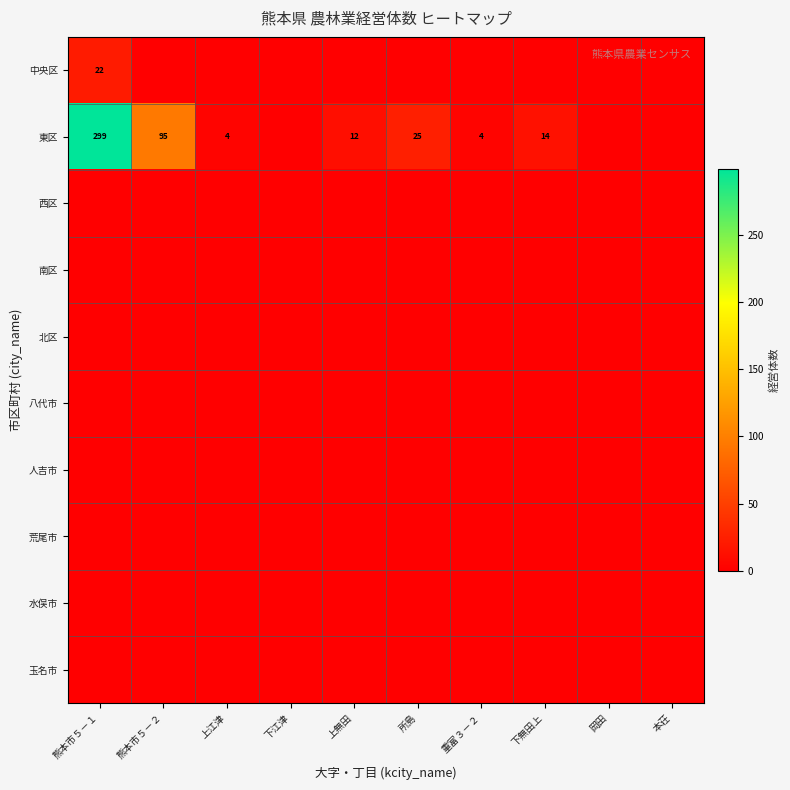

Is it true that 南区 equals 0 at 熊本市５－１?

True